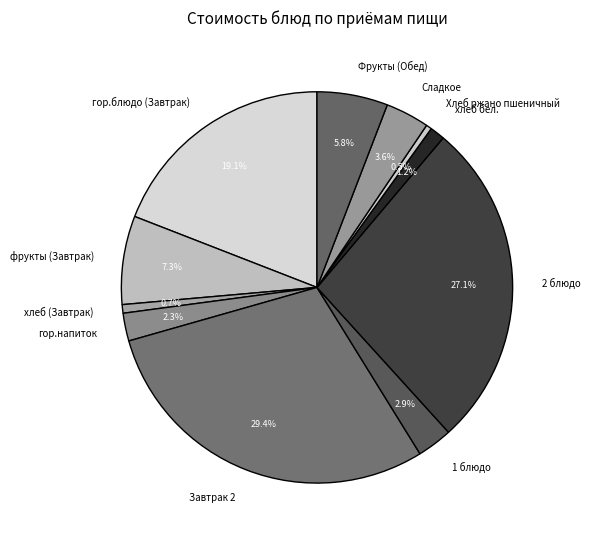

To the nearest percent, what is the combined percentage of Сладкое and гор.блюдо (Завтрак)?

23%